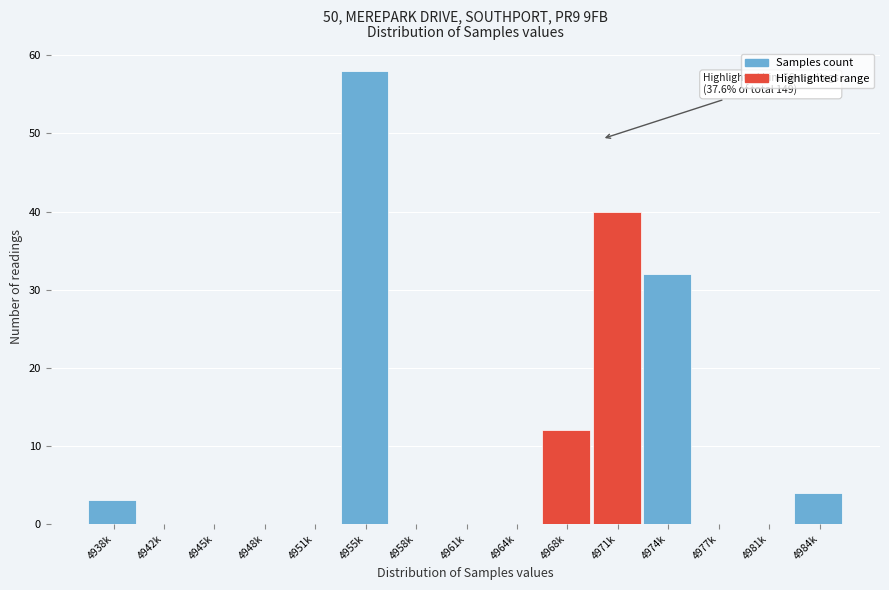

Reading left to right, list all the values displayed in this chart.

4938k=3	4942k=0	4945k=0	4948k=0	4951k=0	4955k=58	4958k=0	4961k=0	4964k=0	4968k=12	4971k=40	4974k=32	4977k=0	4981k=0	4984k=4